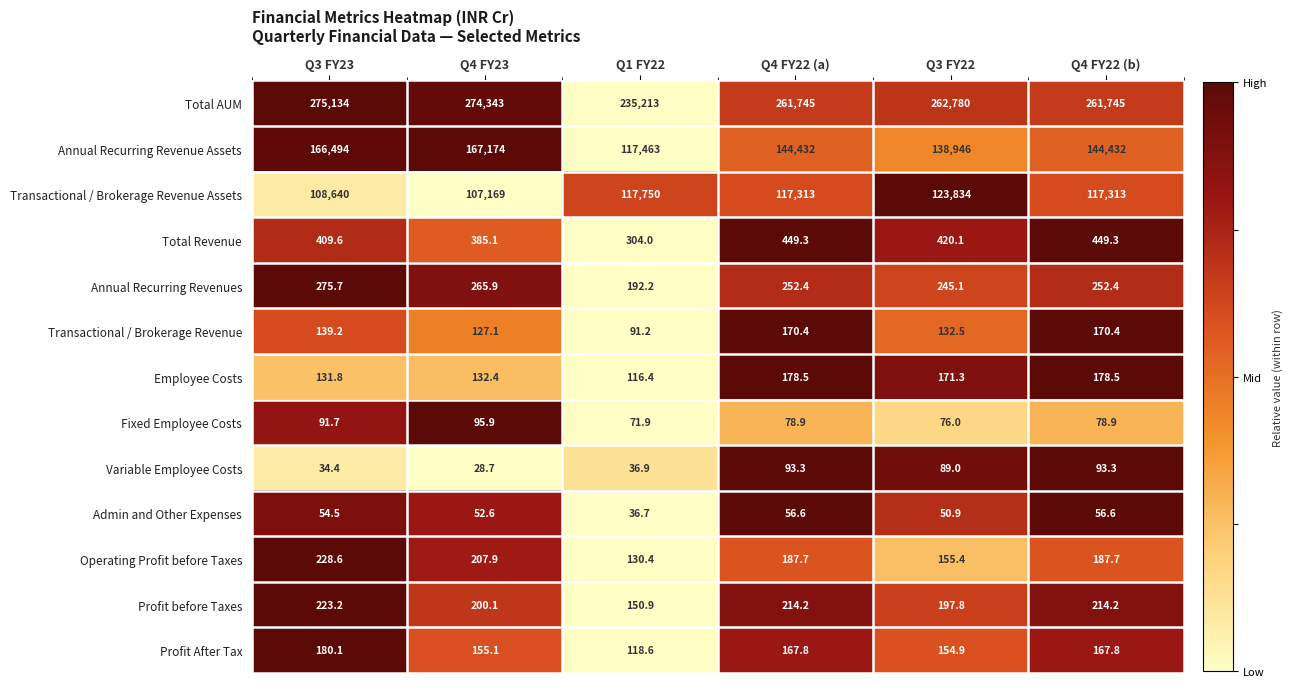

Is it true that Operating Profit before Taxes equals 155.4 at Q3 FY22?

True